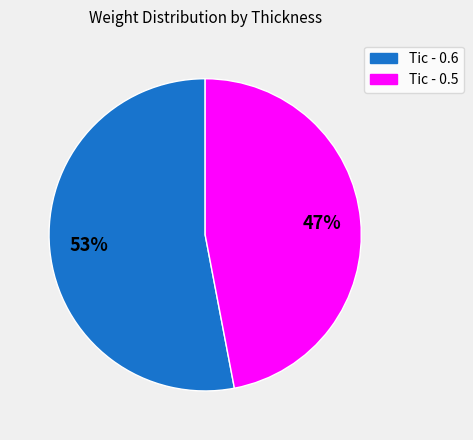

The Tic - 0.6 slice represents 38% of the pie. True or false?

False